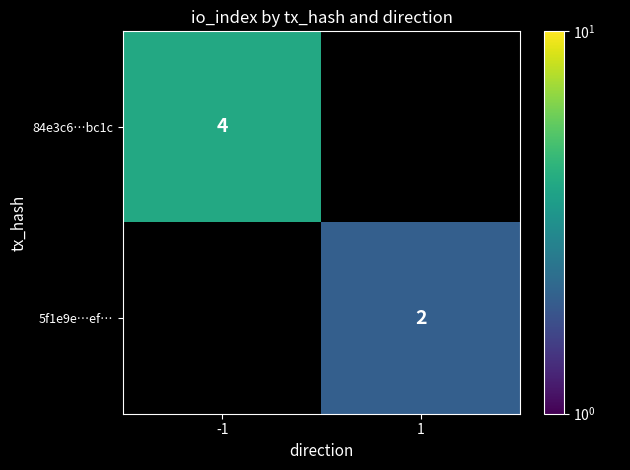

Is the value of 5f1e9e…ef… at 1 greater than the value of 84e3c6…bc1c at -1?

No